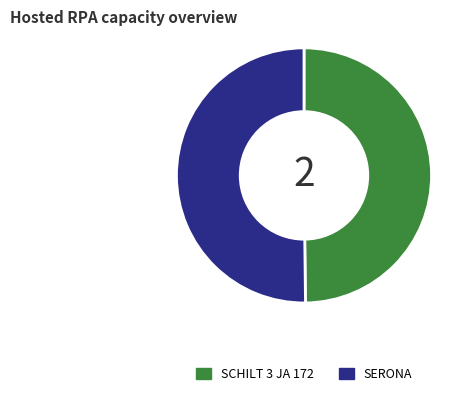

Do SERONA and SCHILT 3 JA 172 together represent more than half of the pie?

Yes